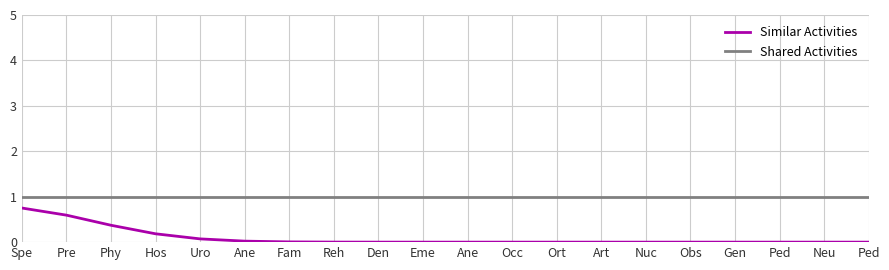

How many lines are shown in the chart?

2